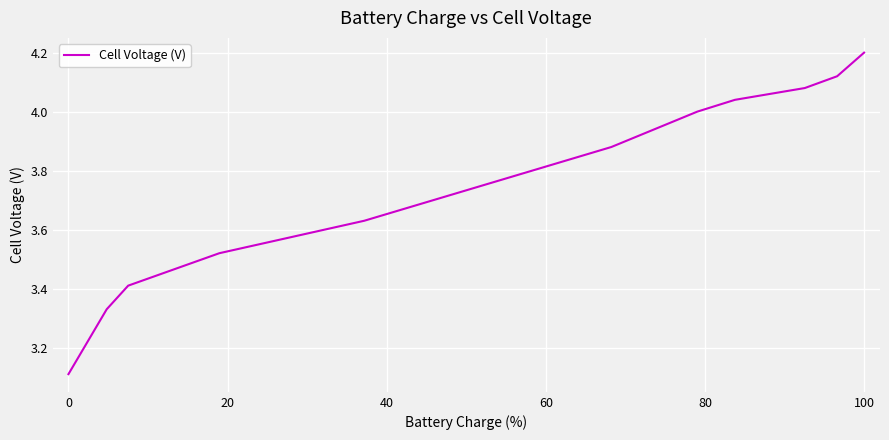

What is the difference between the second highest and minimum values?

1.0